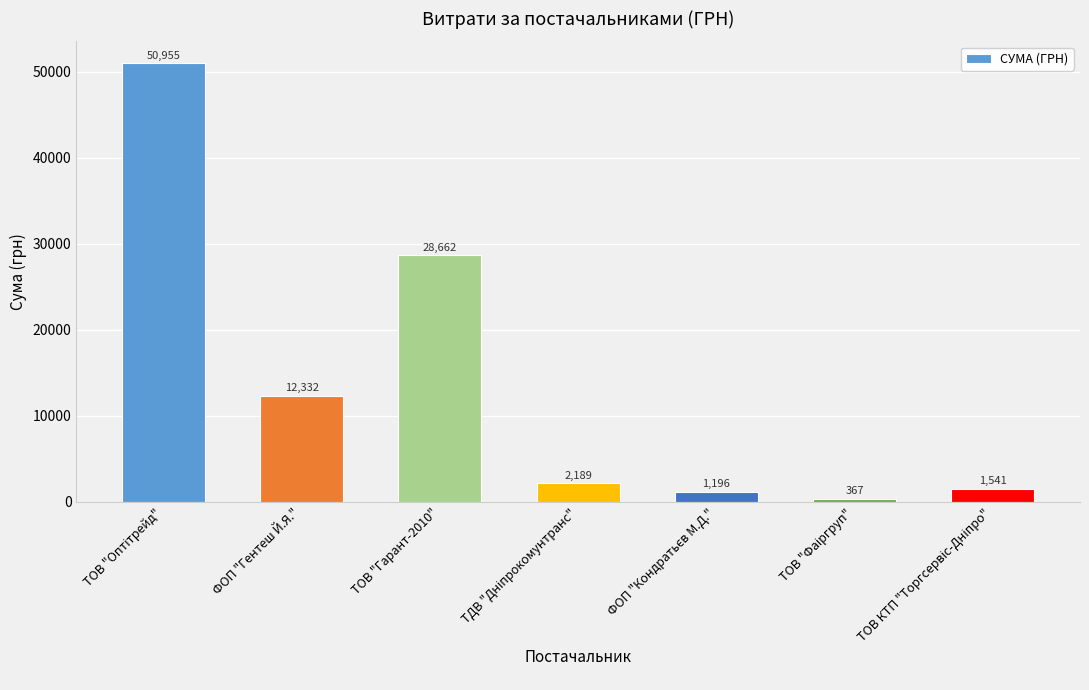

What is the label of the 2nd bar from the left?

ФОП "Гентеш Й.Я."